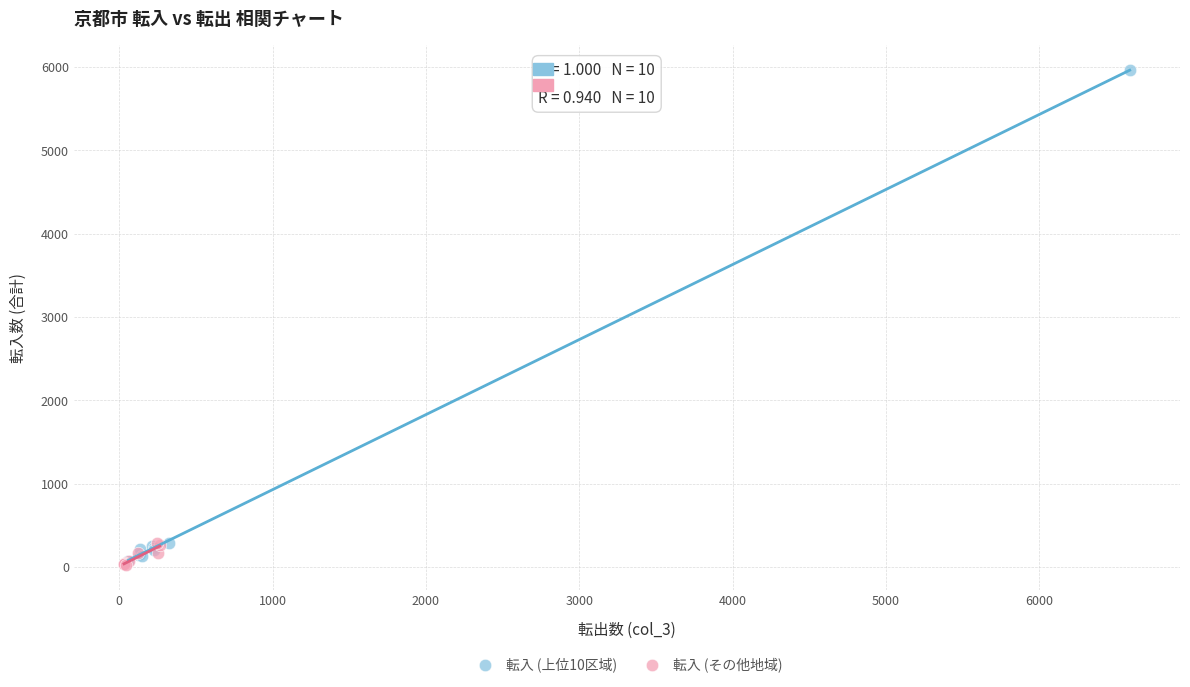

Which series reaches the maximum Y coordinate?

転入 (上位10区域)